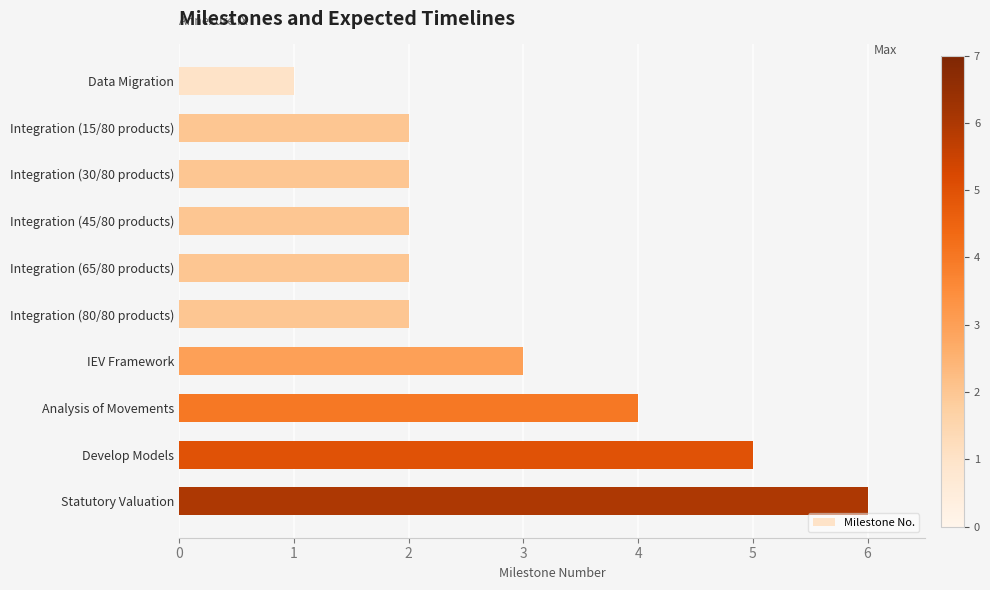

Does the chart contain any negative values?

No